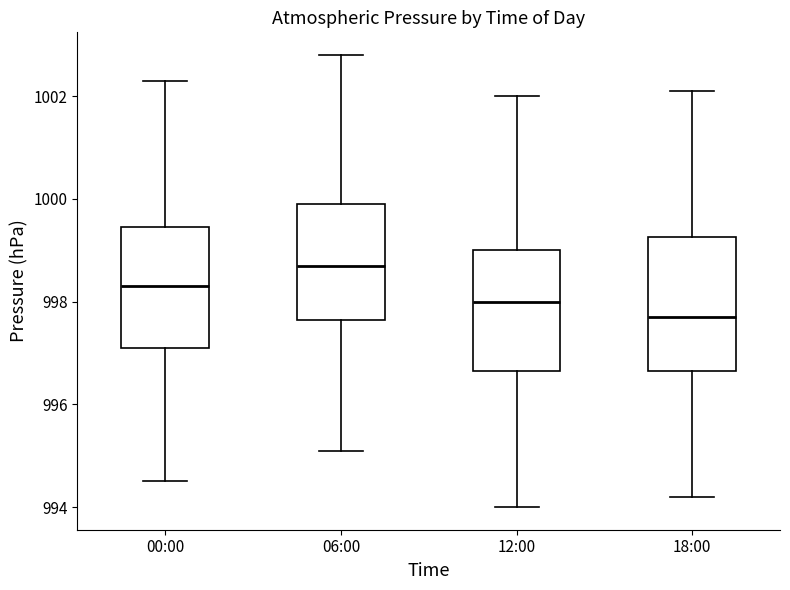

Reading left to right, read every box against the y-axis: the position of its median line, the range the box covers, and the ends of its whiskers. The values are not printed on the chart, so give them approximately, as read against the axis.

00:00: median 998.4, box 997.2 to 999.4, whiskers 994.6 to 1002.4
06:00: median 998.8, box 997.6 to 1000.0, whiskers 995.2 to 1002.8
12:00: median 998.0, box 996.6 to 999.0, whiskers 994.0 to 1002.0
18:00: median 997.8, box 996.6 to 999.2, whiskers 994.2 to 1002.2